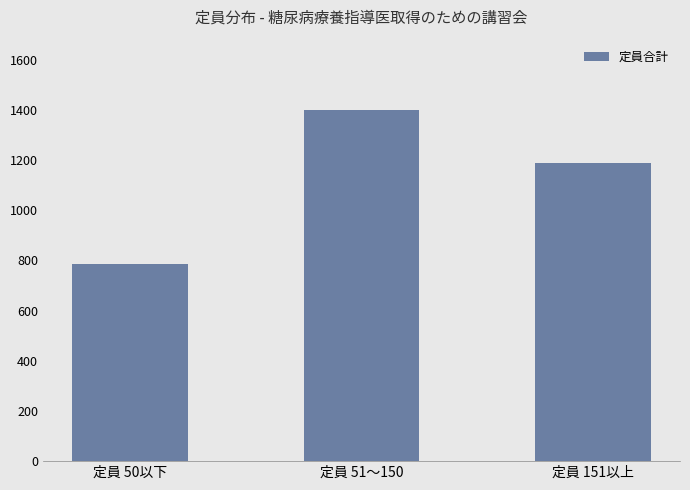

Reading left to right, transcribe all the data shown in this chart.

785	1400	1190